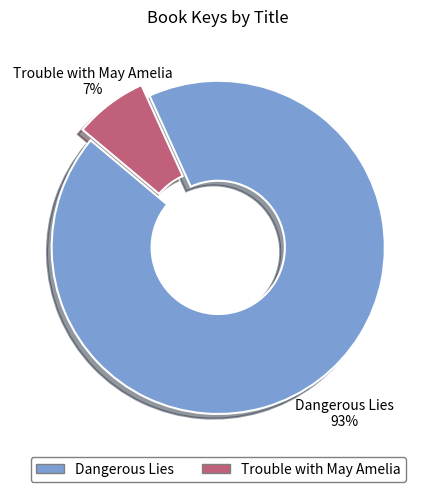

Combined, do Dangerous Lies and Trouble with May Amelia account for over 50%?

Yes